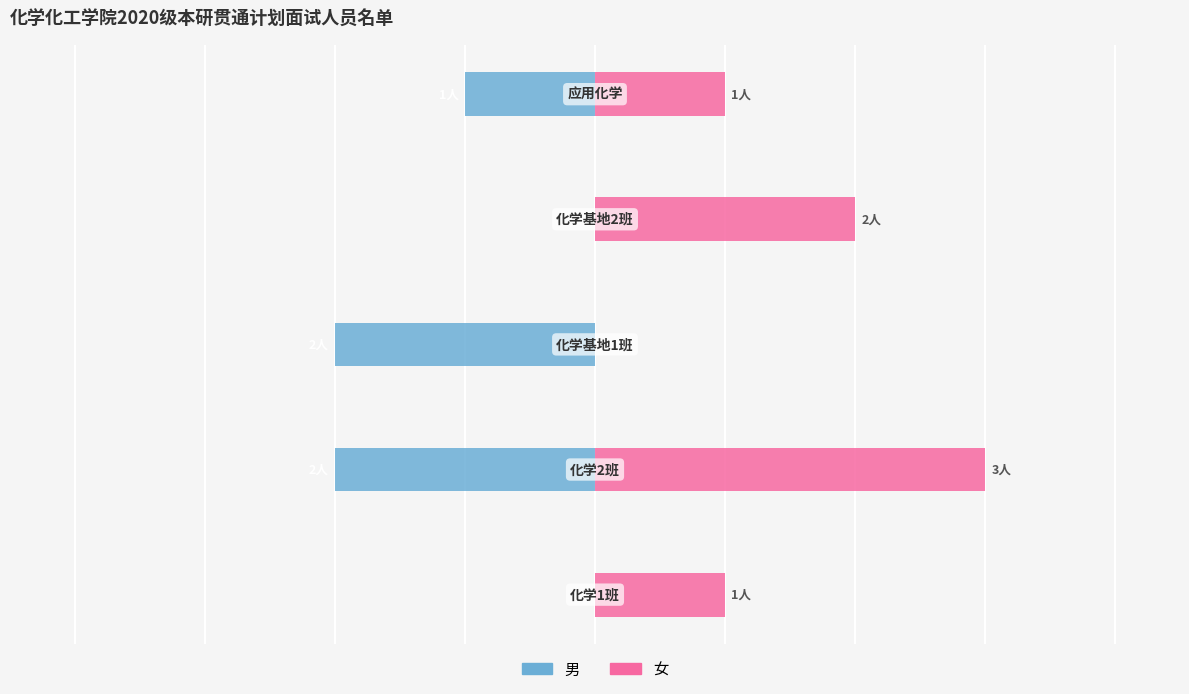

How many data points in 女 are less than 1?

1